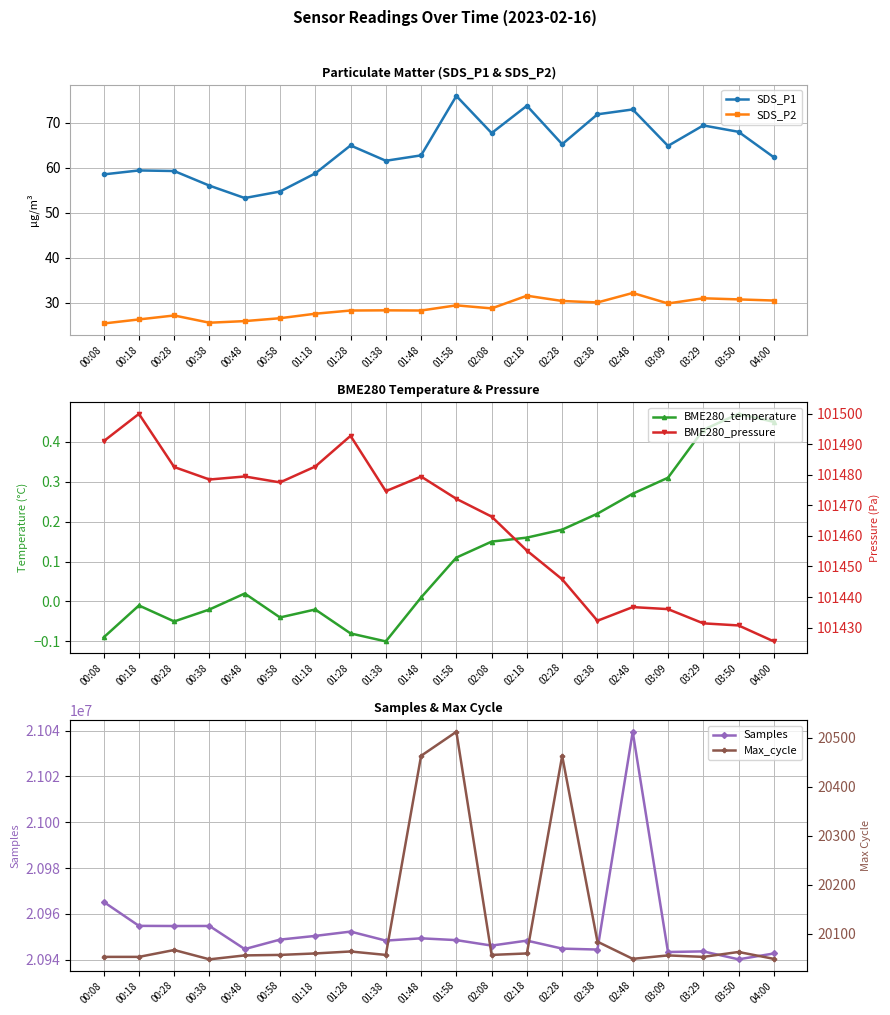

What are all the series names shown in the legend?

SDS_P1, SDS_P2, BME280_temperature, Samples, BME280_pressure, Max_cycle